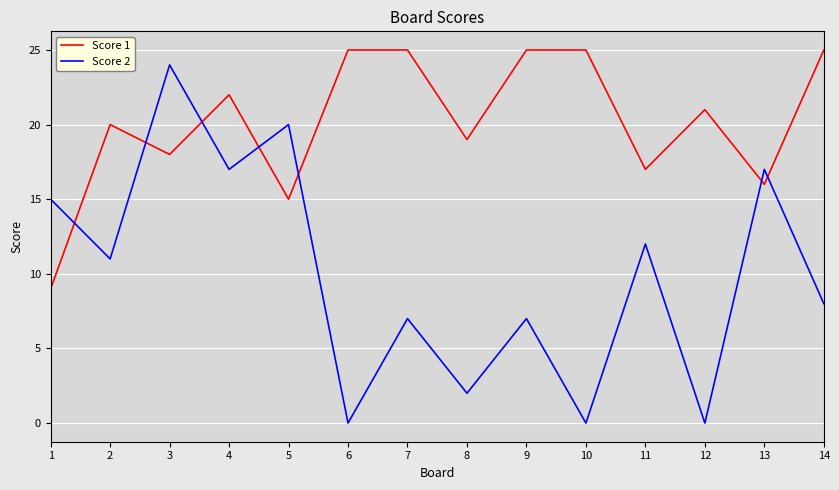

Is it true that Score 1 equals 26 at 3?

False